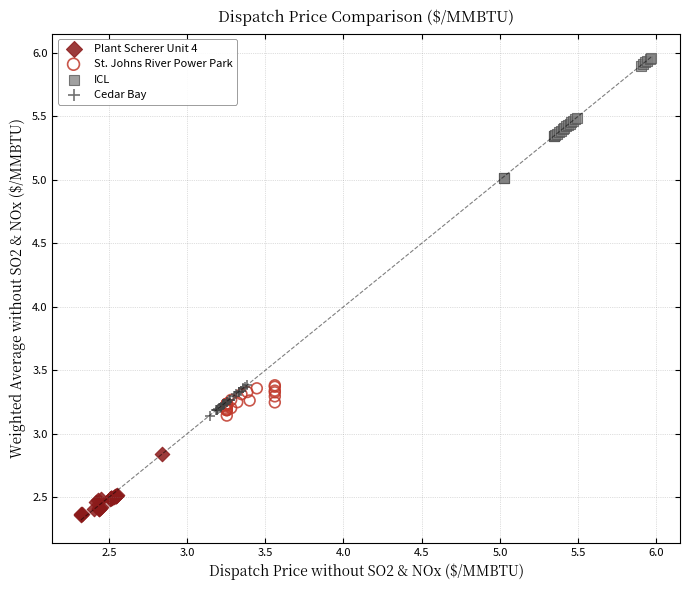

Which series contains the lowest Y value?

Plant Scherer Unit 4